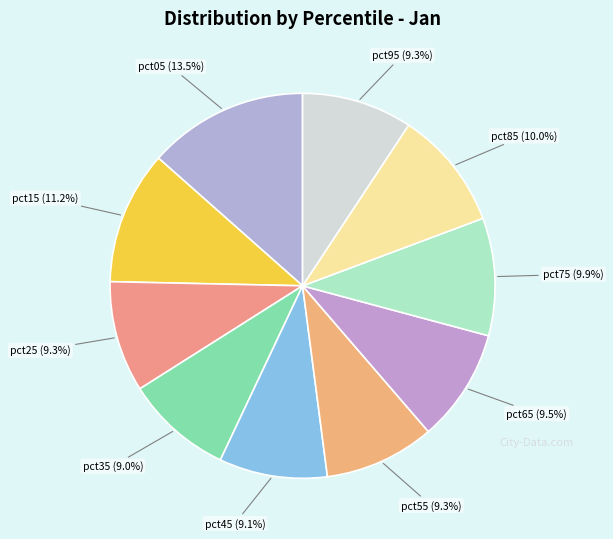

Which slice is the largest?

pct05